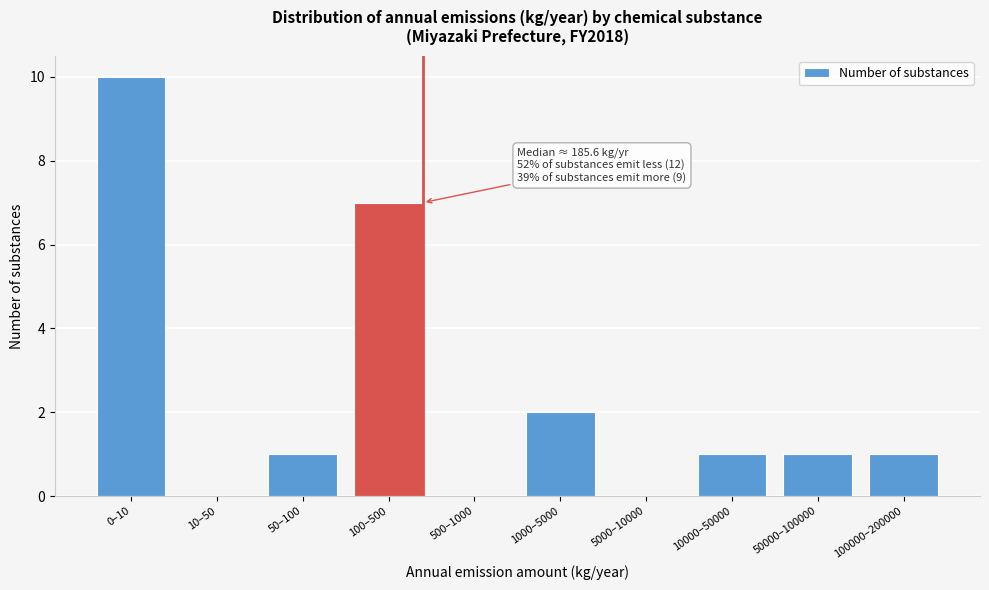

Reading right to left, extract all data points from this chart.

100000–200000=1	50000–100000=1	10000–50000=1	5000–10000=0	1000–5000=2	500–1000=0	100–500=7	50–100=1	10–50=0	0–10=10